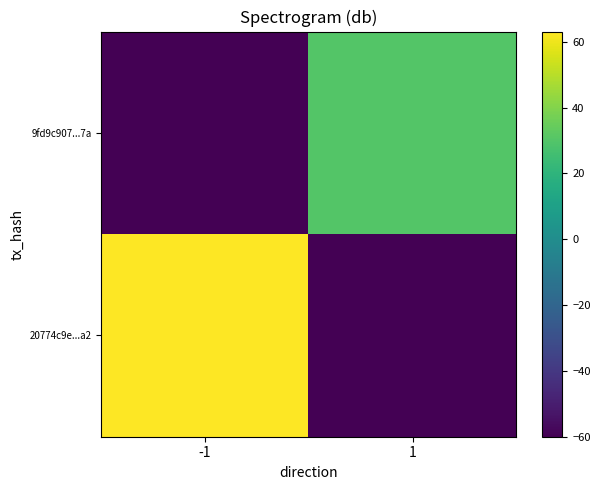

What is the total value across all series at -1?

3.1